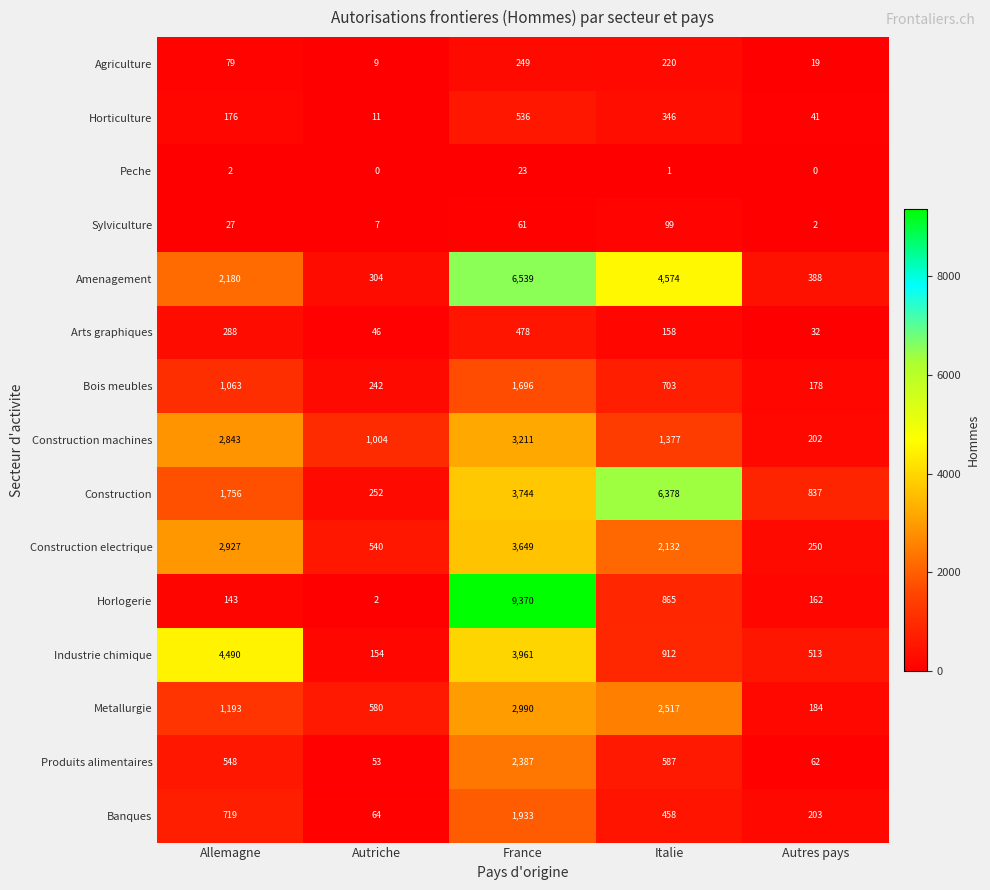

Which category has the highest value across all series?

France